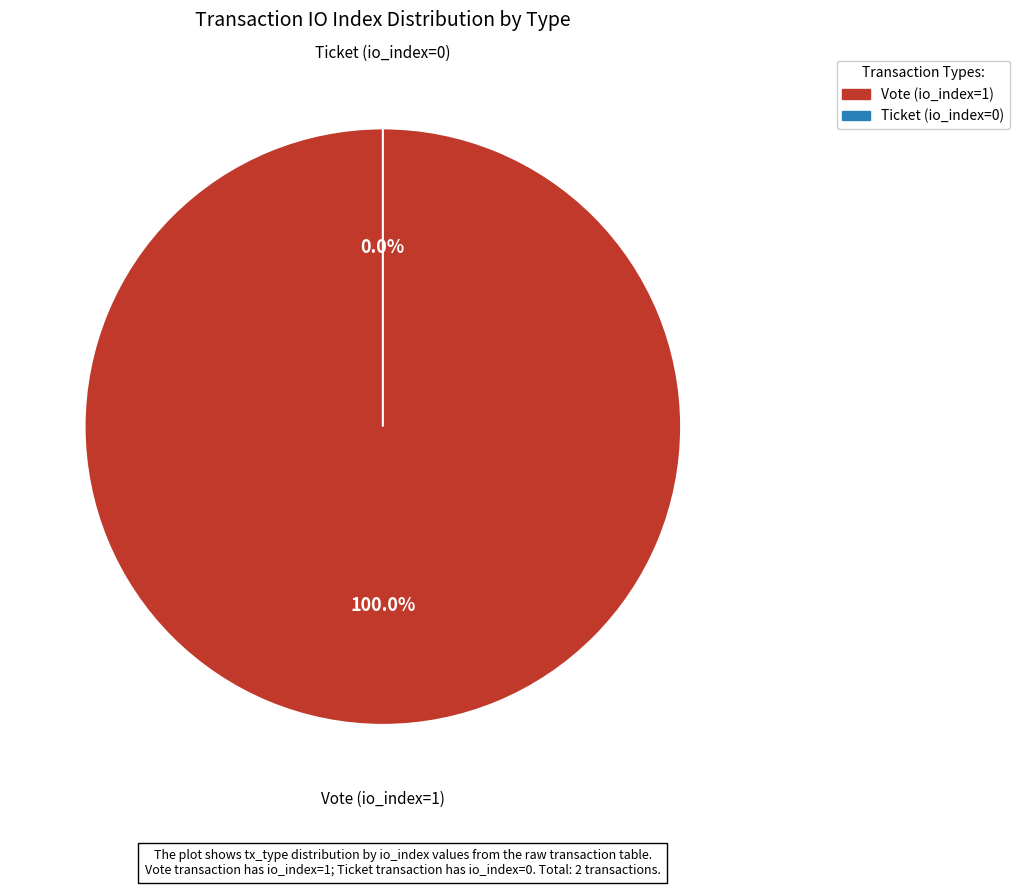

True or false: Vote (io_index=1) accounts for 100% of the total.

True